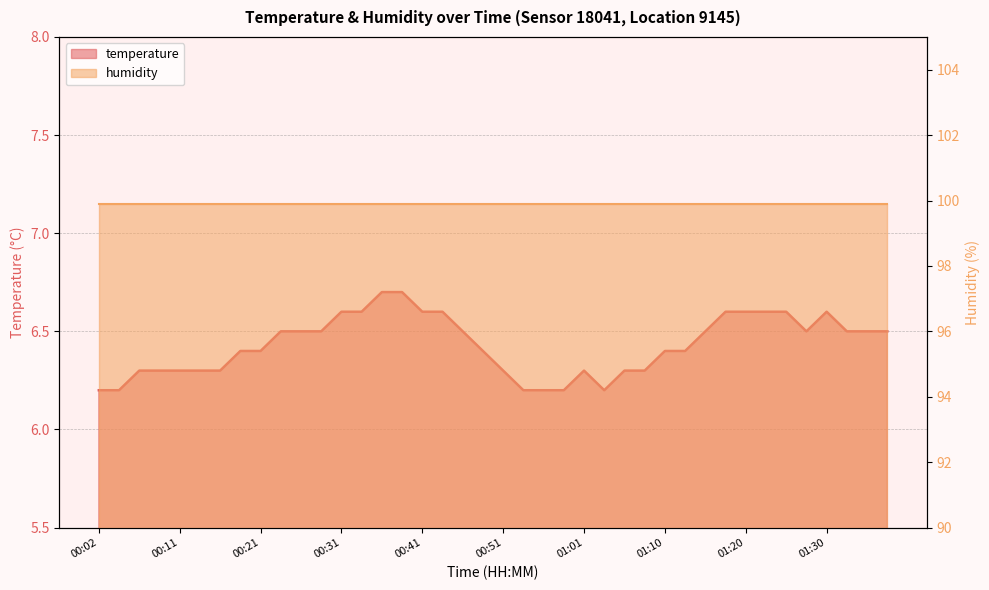

Where is the first local minimum?

01:03